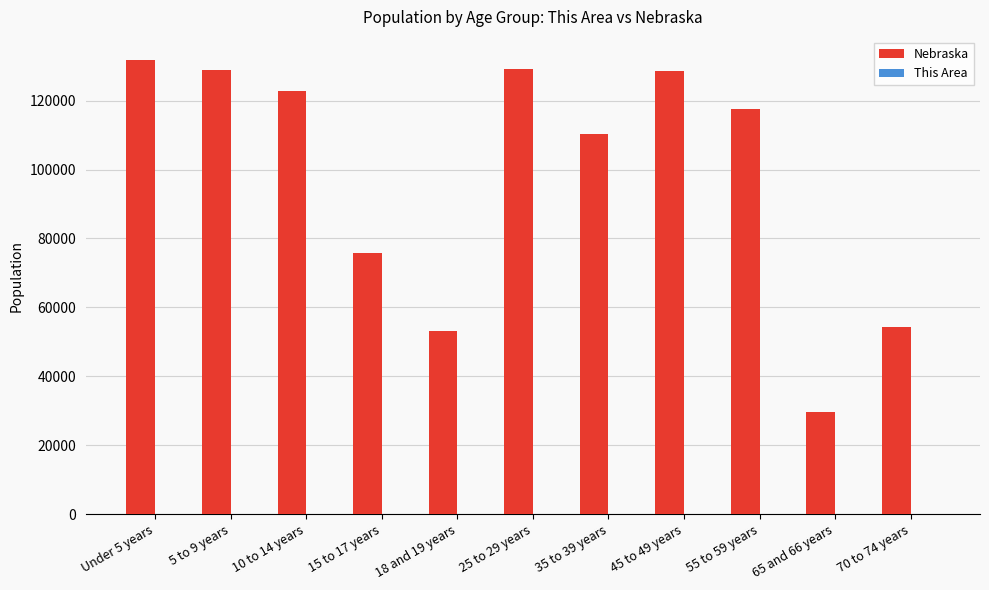

What is the maximum value for Nebraska?

131908